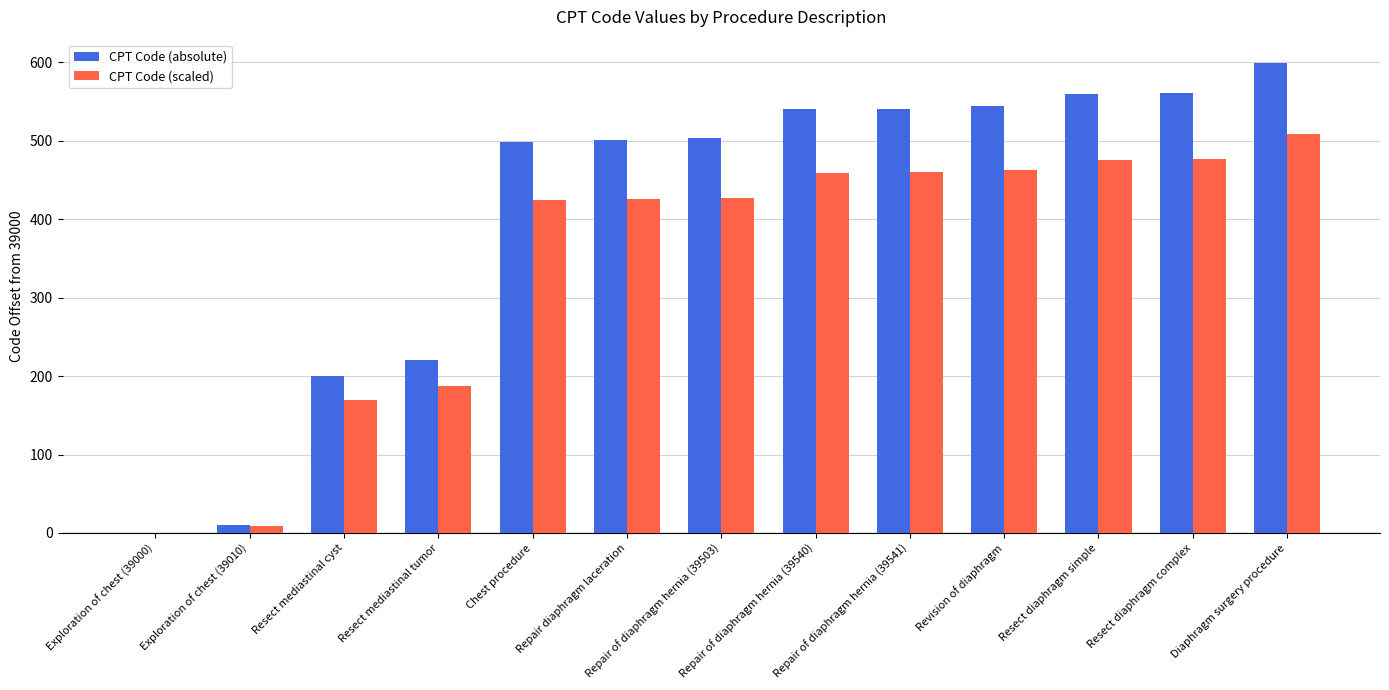

What is the sum of all CPT Code (absolute) values?

5279.0